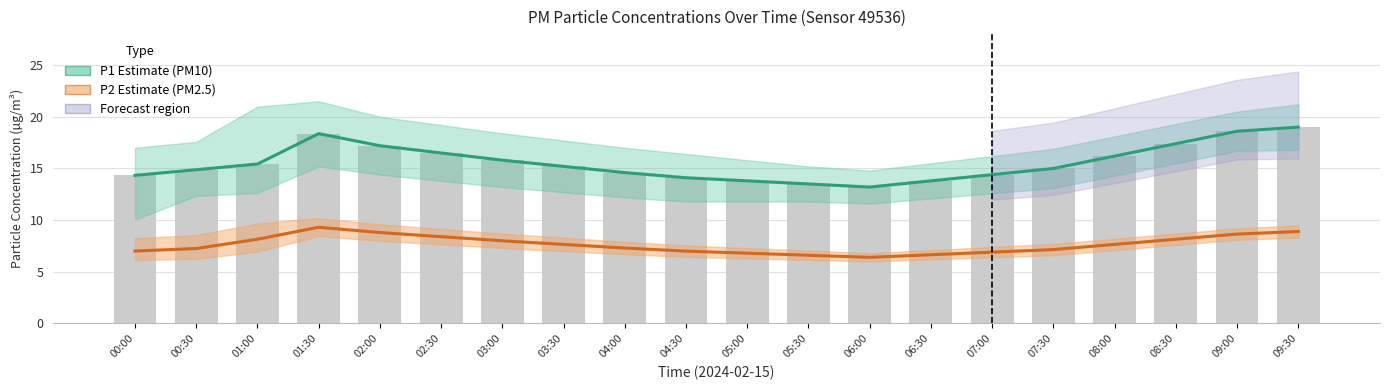

What is the total value across all series at 03:00?

23.8